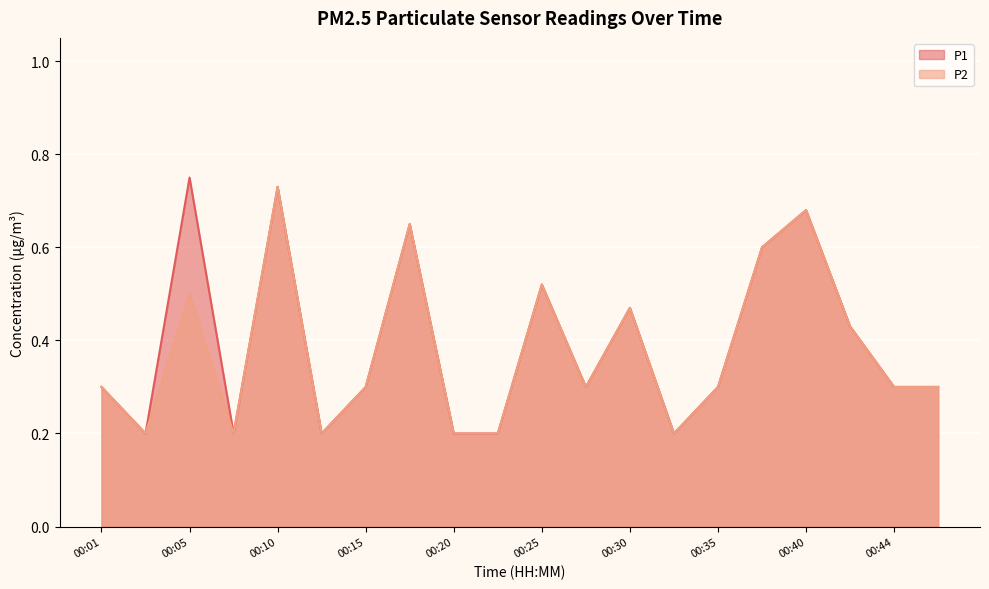

What value does the P1 series have at 00:15?

0.3